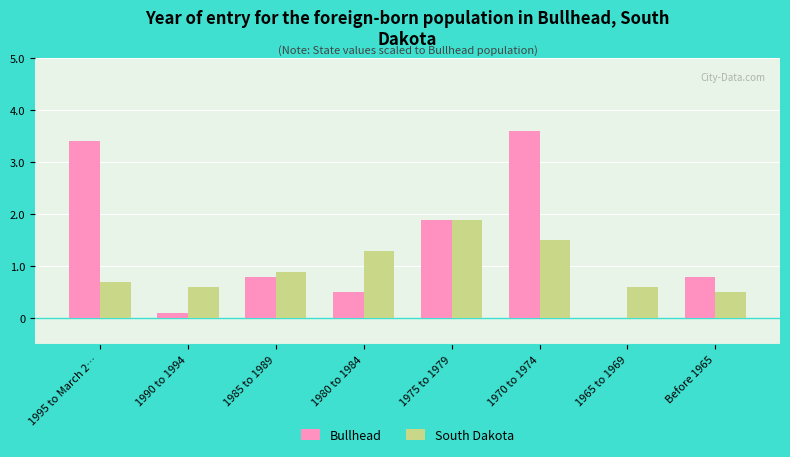

What are all the series names shown in the legend?

Bullhead, South Dakota